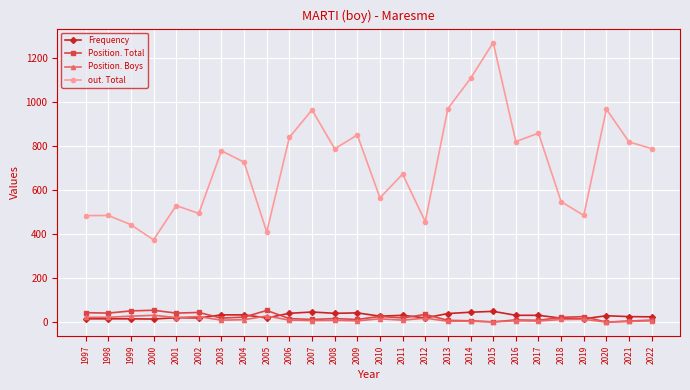

What are all the series names shown in the legend?

Frequency, Position. Total, Position. Boys, out. Total